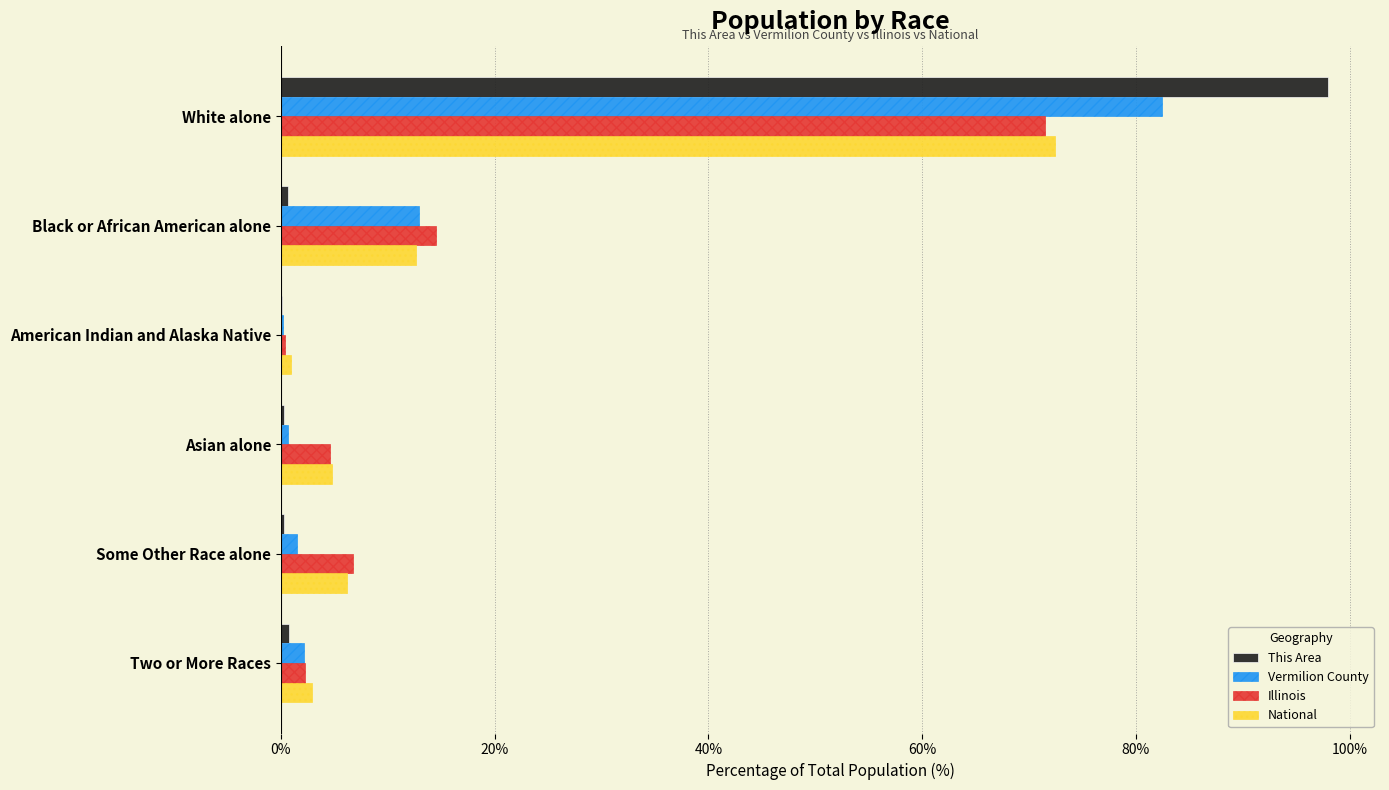

Where is National nearest to the value 36?

Black or African American alone